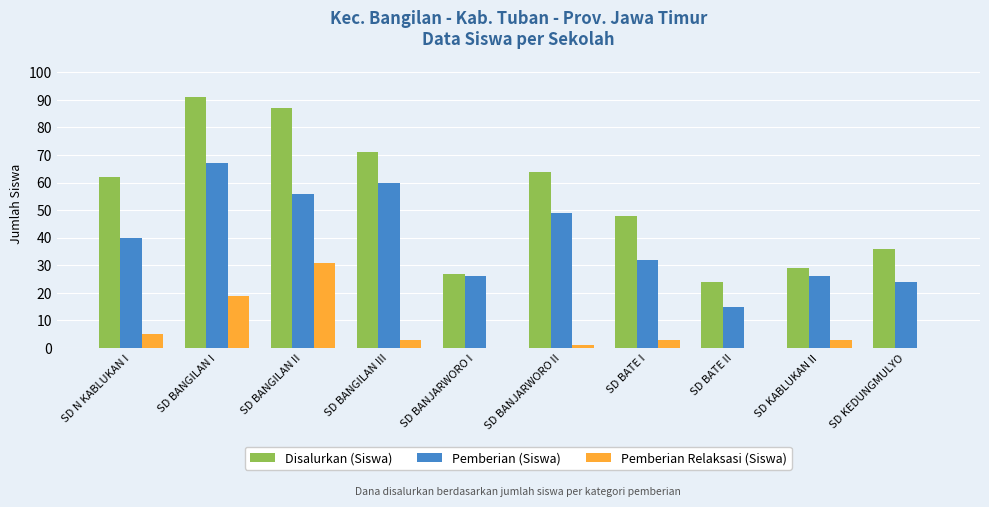

What is the maximum value shown in the chart?

91